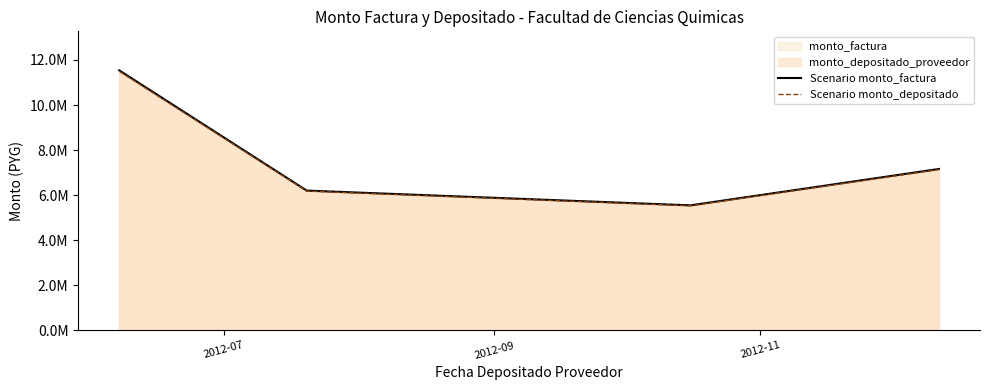

Does the chart display data point markers on the line(s)?

No